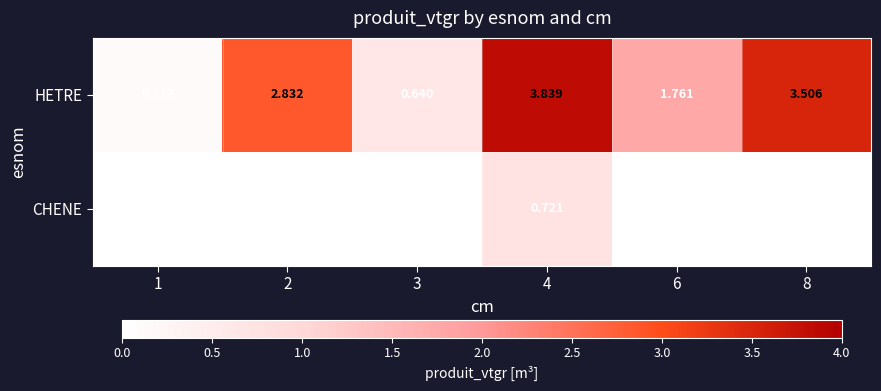

Rank the series by their maximum value, from lowest to highest.

CHENE, HETRE